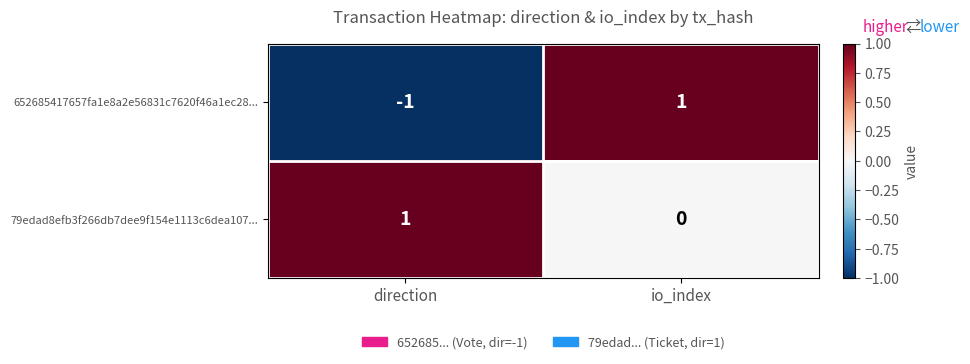

The 652685417657fa1e8a2e56831c7620f46a1ec28... series shows 1 at io_index. True or false?

True